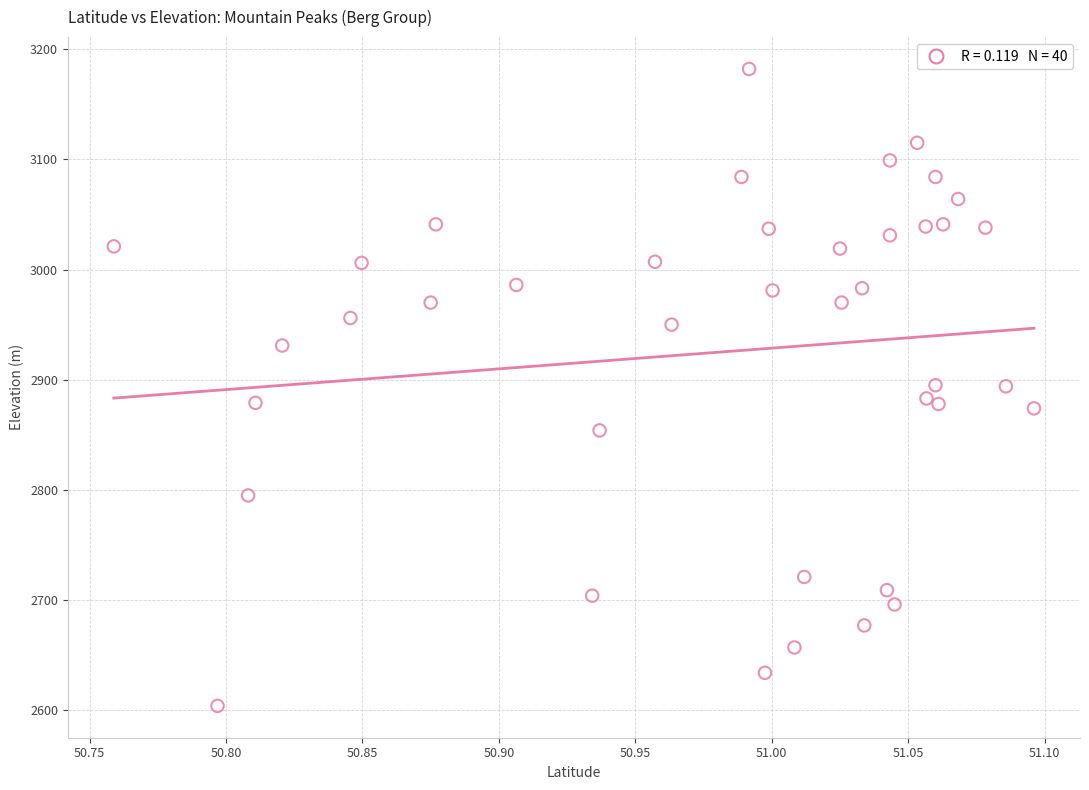

What is the range of Y values (max minus min)?

578